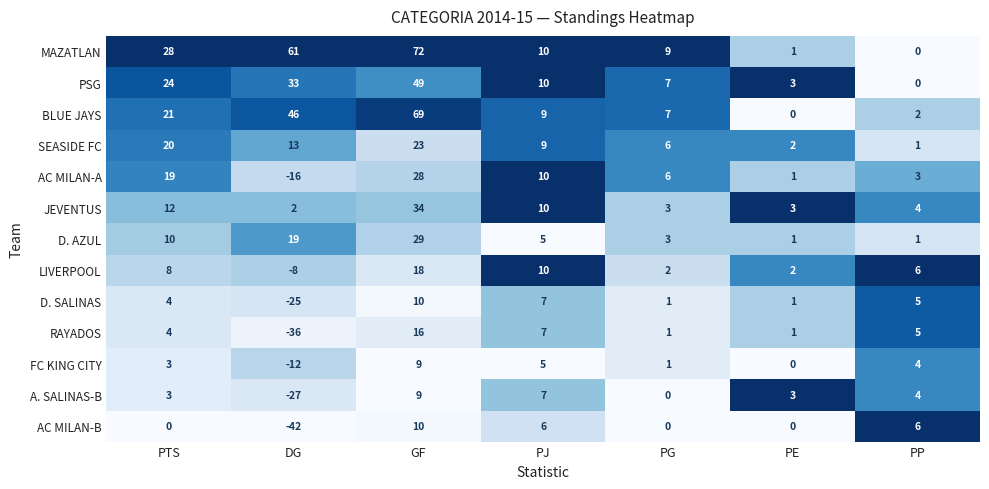

The value of PSG at GF is 49. True or false?

True